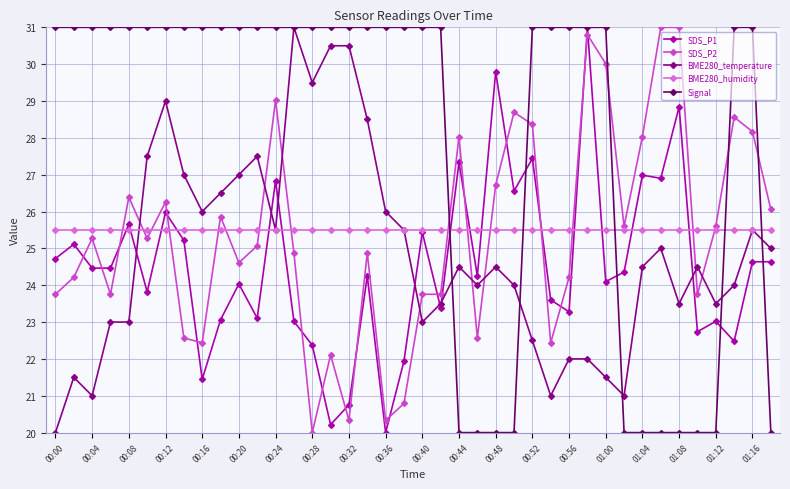

After their last crossing, which series has the higher values: SDS_P1 or SDS_P2?

SDS_P2